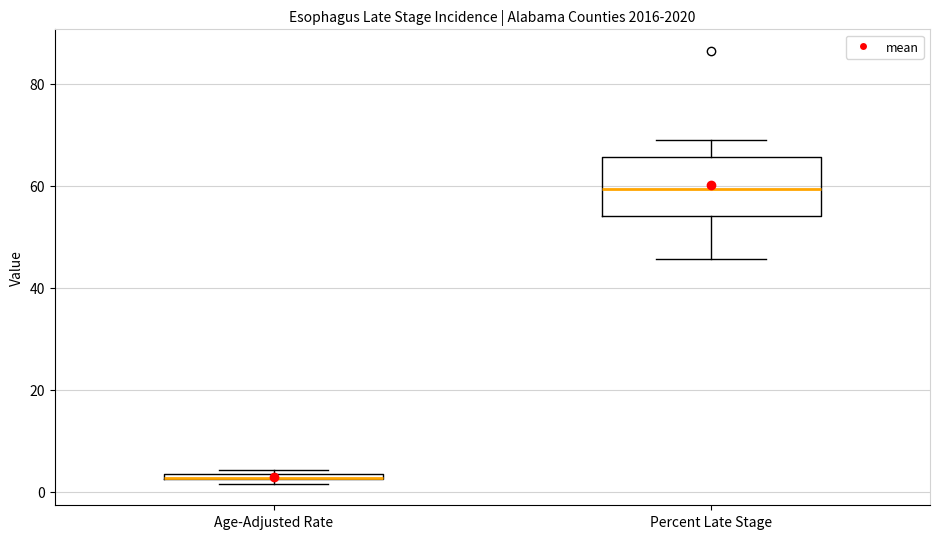

Comparing the boxes themselves (not the whiskers), which one is the tallest?

Percent Late Stage